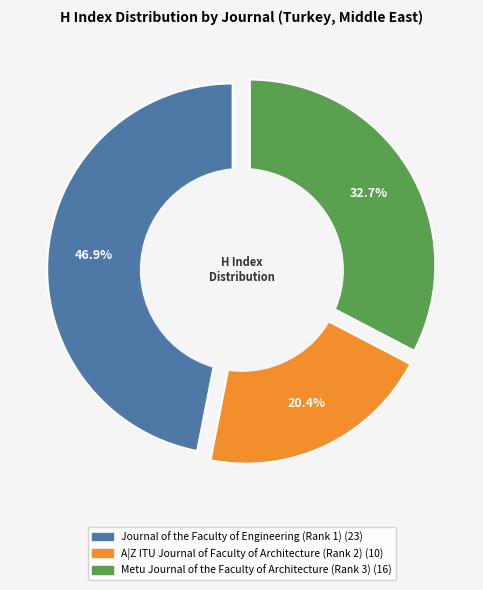

To the nearest percent, what portion does Metu Journal of the Faculty of Architecture (Rank 3) represent?

33%